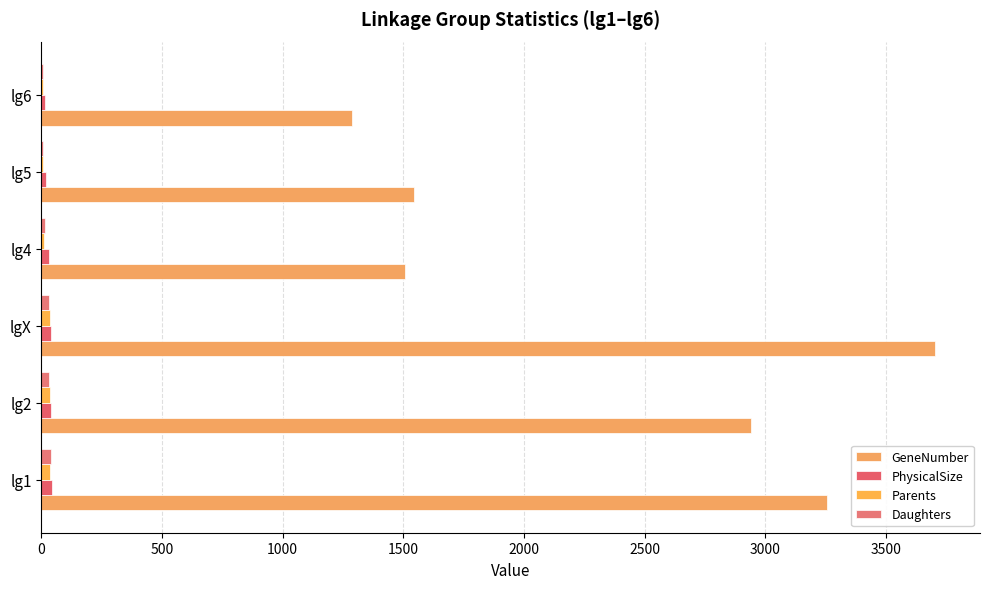

Reading left to right, extract all data points from this chart.

GeneNumber: 3254	2941	3705	1507	1543	1287
PhysicalSize: 45	41	38	30	20	15
Parents: 37	35	34	9	8	7
Daughters: 39	30	30	15	7	6